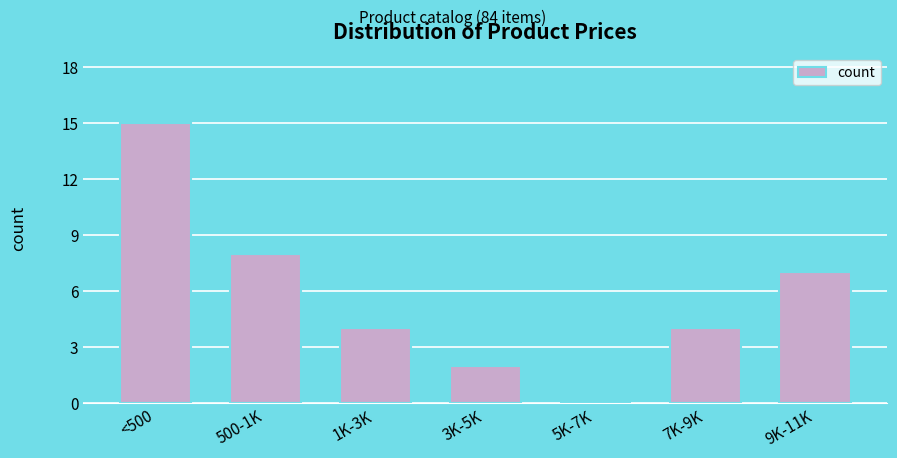

Reading right to left, what are all the values shown in this chart?

9K-11K=7	7K-9K=4	5K-7K=0	3K-5K=2	1K-3K=4	500-1K=8	<500=15